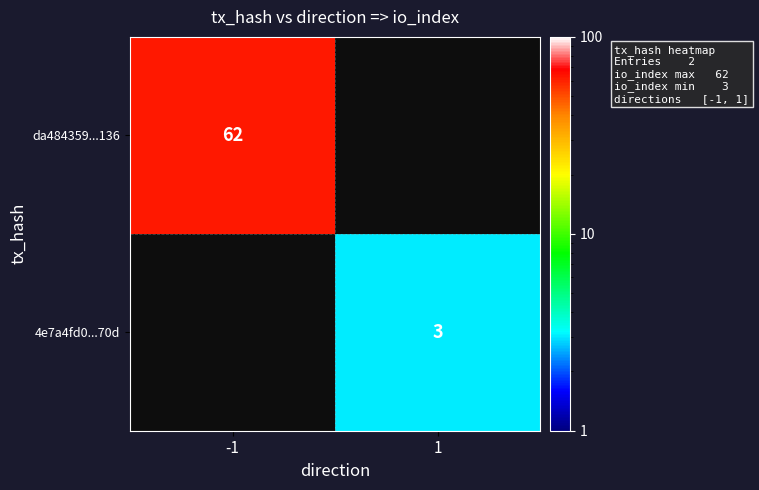

How many data points does each series have?

2